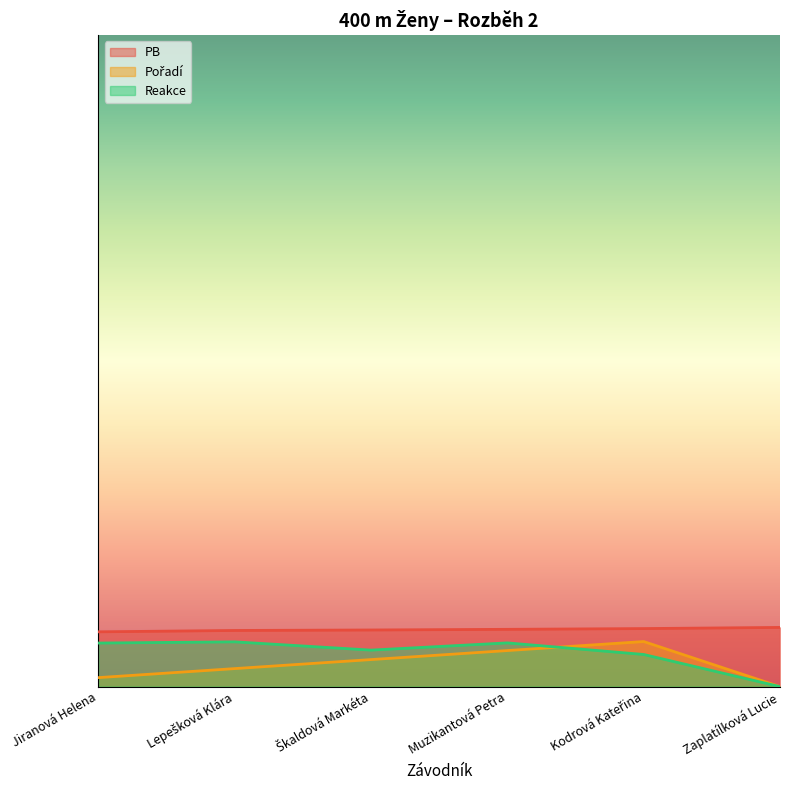

Reading left to right, transcribe all the data shown in this chart.

PB: Jiranová Helena=5.5	Lepešková Klára=5.6	Škaldová Markéta=5.7	Muzikantová Petra=5.7	Kodrová Kateřina=5.8	Zaplatílková Lucie=5.9
Pořadí: Jiranová Helena=0.9	Lepešková Klára=1.8	Škaldová Markéta=2.7	Muzikantová Petra=3.6	Kodrová Kateřina=4.5	Zaplatílková Lucie=0.0
Reakce: Jiranová Helena=4.3	Lepešková Klára=4.5	Škaldová Markéta=3.6	Muzikantová Petra=4.4	Kodrová Kateřina=3.2	Zaplatílková Lucie=0.0